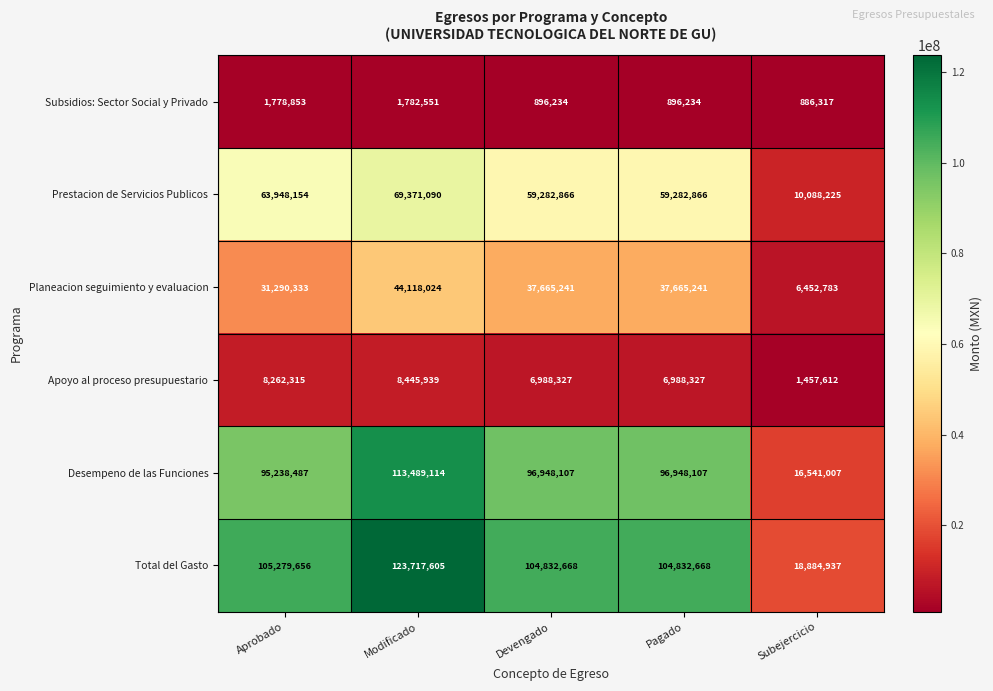

What is the smallest value displayed?

886317